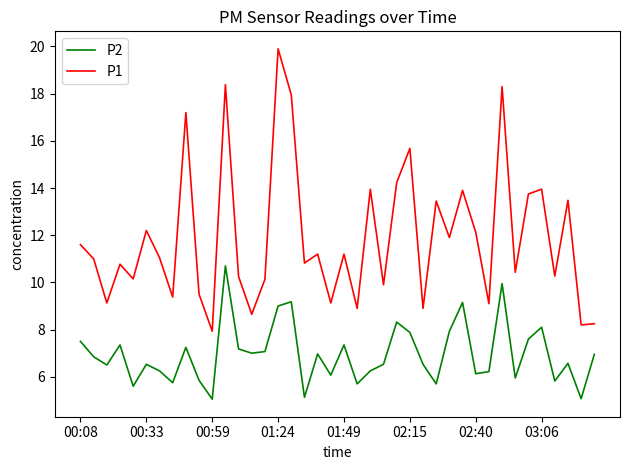

True or false: P1 and P2 cross at least once.

False